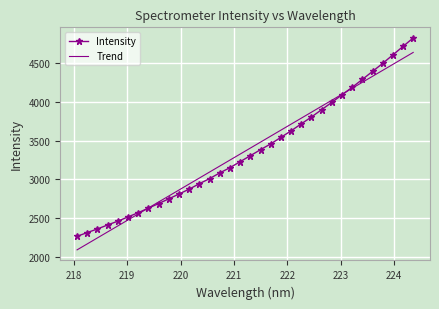

The value at 218.0596 is 3139.0. True or false?

False